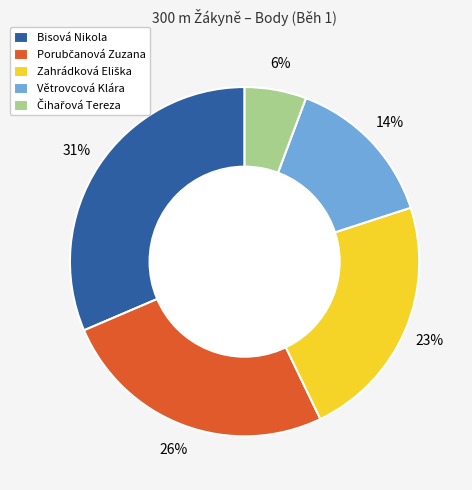

To the nearest percent, what is the average slice percentage?

20%